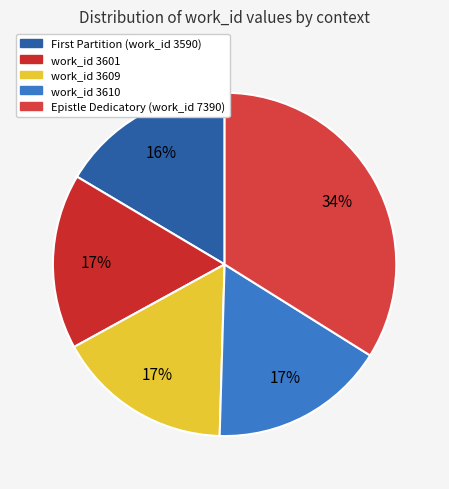

Rank the categories by value from highest to lowest.

Epistle Dedicatory (work_id 7390), work_id 3610, work_id 3609, work_id 3601, First Partition (work_id 3590)